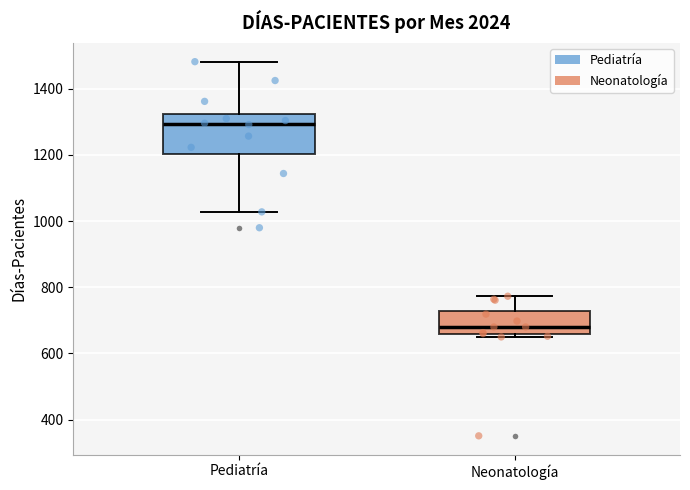

Reading left to right, read every box against the y-axis: the position of its median line, the range the box covers, and the ends of its whiskers. The values are not printed on the chart, so give them approximately, as read against the axis.

Pediatría: median 1300, box 1200 to 1320, whiskers 1020 to 1480
Neonatología: median 680, box 660 to 720, whiskers 660 (just below the box's lower edge) to 780